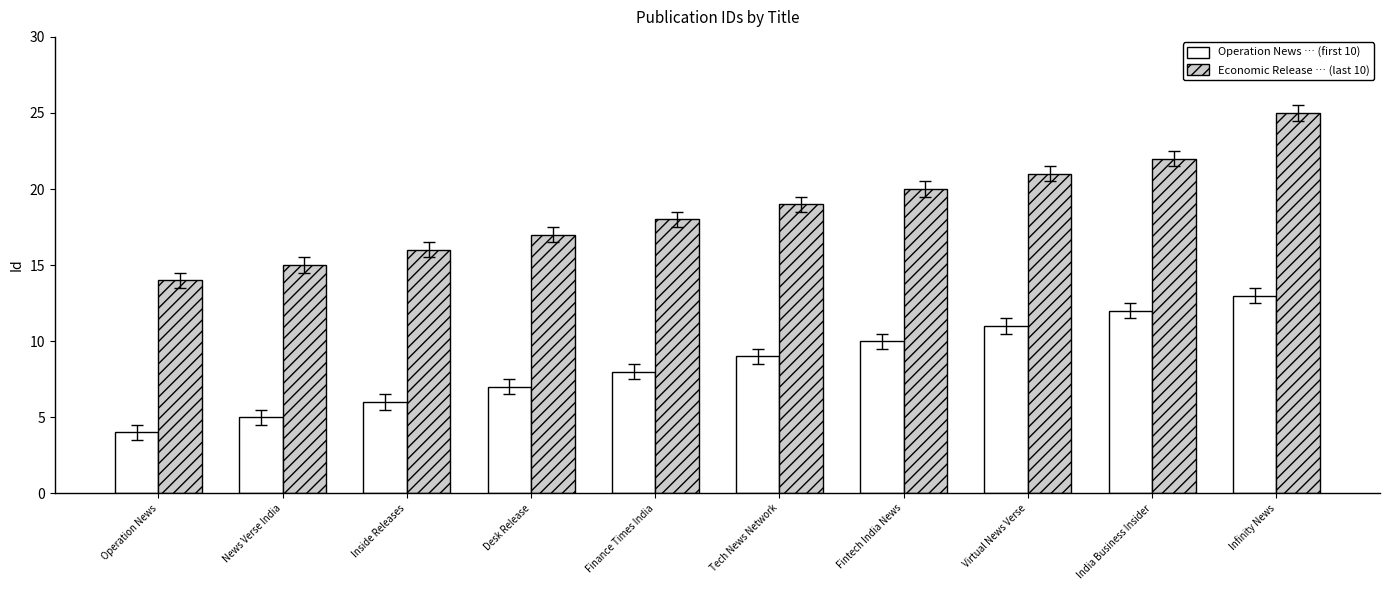

At which label is Economic Release … (last 10) closest to 19?

Tech News Network